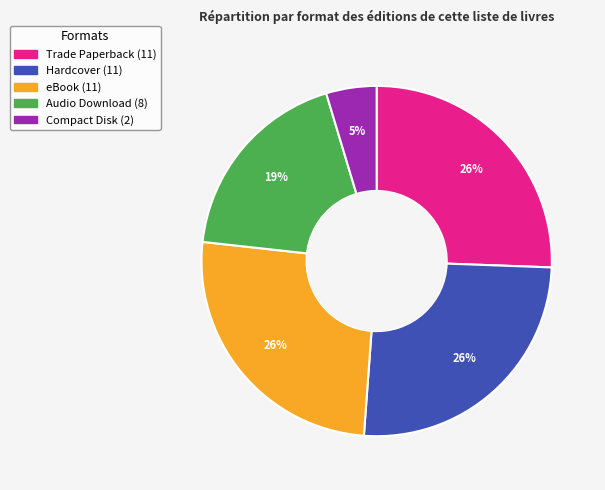

How many segments does this pie chart have?

5